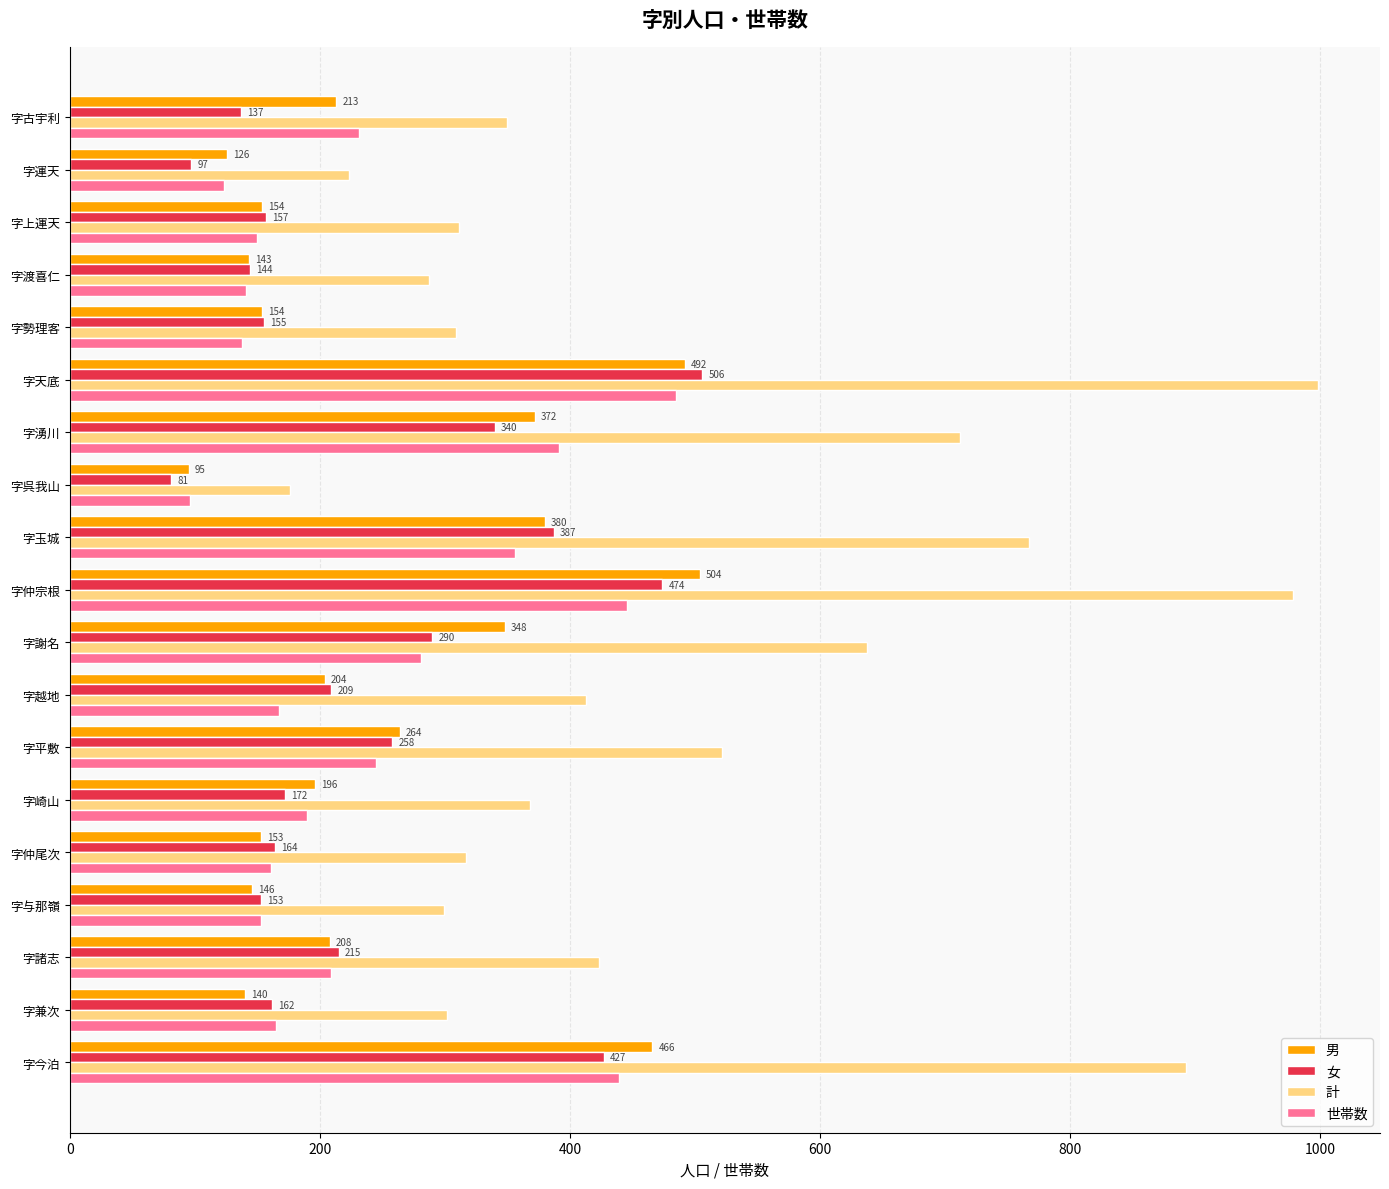

Count the number of categories in the chart.

19